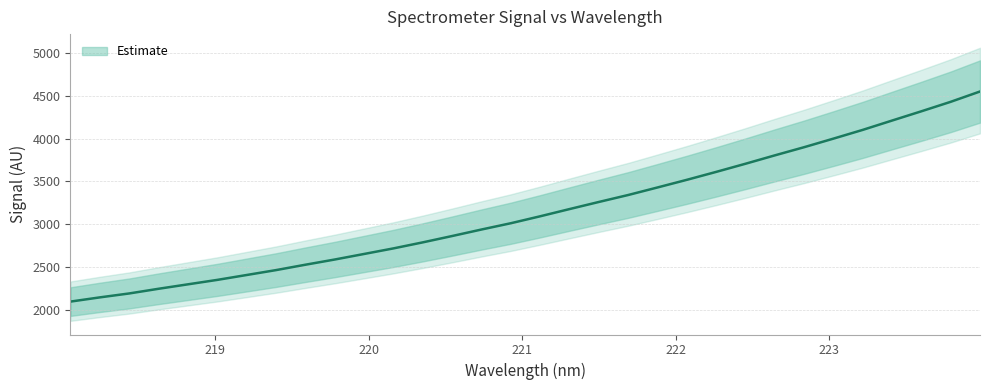

At which label does the data first exceed 3091?

221.1174